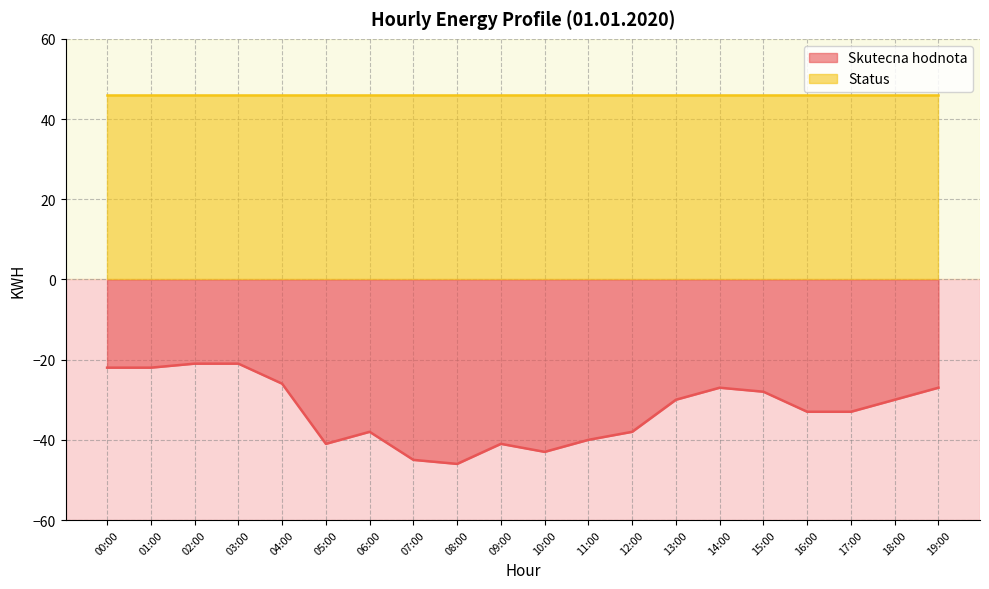

Which category has the highest value across all series?

02:00